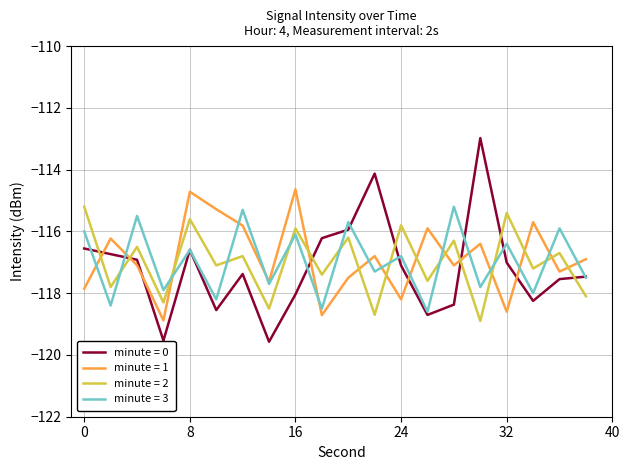

Does the chart have visible grid lines?

Yes